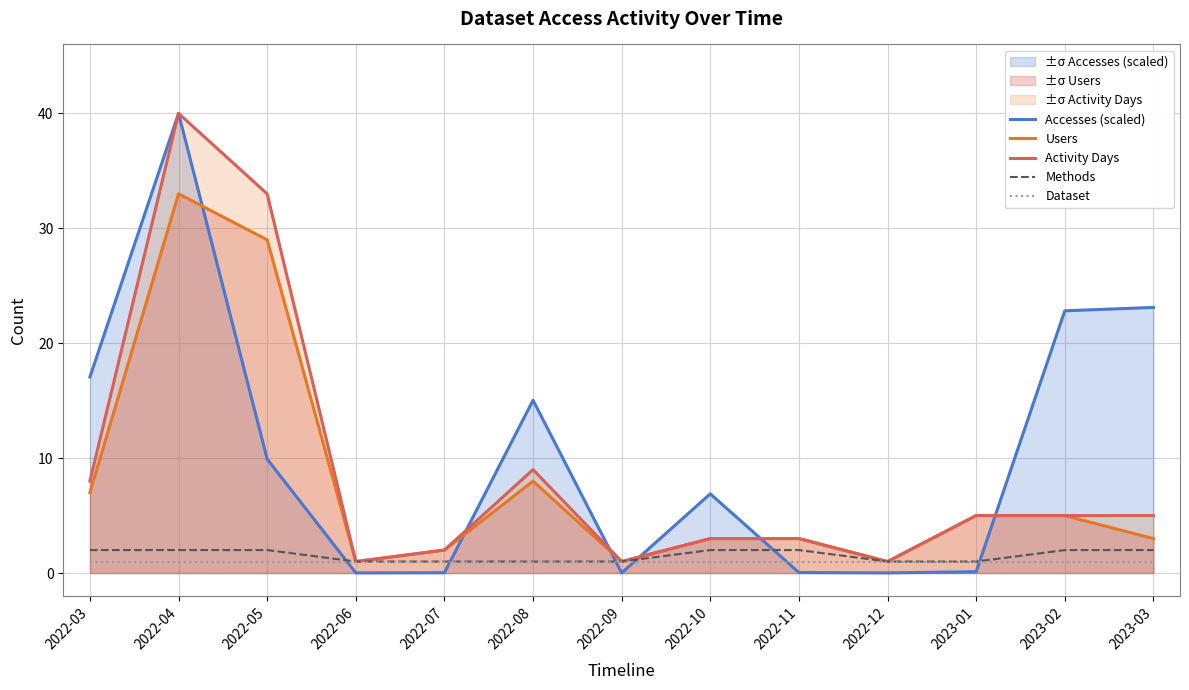

Reading left to right, transcribe all the data shown in this chart.

Accesses (scaled): 2022-03=17.1	2022-04=40.0	2022-05=9.9	2022-06=0.0	2022-07=0.0	2022-08=15.0	2022-09=0.0	2022-10=6.9	2022-11=0.0	2022-12=0.0	2023-01=0.1	2023-02=22.8	2023-03=23.1
Users: 2022-03=7.0	2022-04=33.0	2022-05=29.0	2022-06=1.0	2022-07=2.0	2022-08=8.0	2022-09=1.0	2022-10=3.0	2022-11=3.0	2022-12=1.0	2023-01=5.0	2023-02=5.0	2023-03=3.0
Activity Days: 2022-03=8.0	2022-04=40.0	2022-05=33.0	2022-06=1.0	2022-07=2.0	2022-08=9.0	2022-09=1.0	2022-10=3.0	2022-11=3.0	2022-12=1.0	2023-01=5.0	2023-02=5.0	2023-03=5.0
Methods: 2022-03=2.0	2022-04=2.0	2022-05=2.0	2022-06=1.0	2022-07=1.0	2022-08=1.0	2022-09=1.0	2022-10=2.0	2022-11=2.0	2022-12=1.0	2023-01=1.0	2023-02=2.0	2023-03=2.0
Dataset: 2022-03=1.0	2022-04=1.0	2022-05=1.0	2022-06=1.0	2022-07=1.0	2022-08=1.0	2022-09=1.0	2022-10=1.0	2022-11=1.0	2022-12=1.0	2023-01=1.0	2023-02=1.0	2023-03=1.0